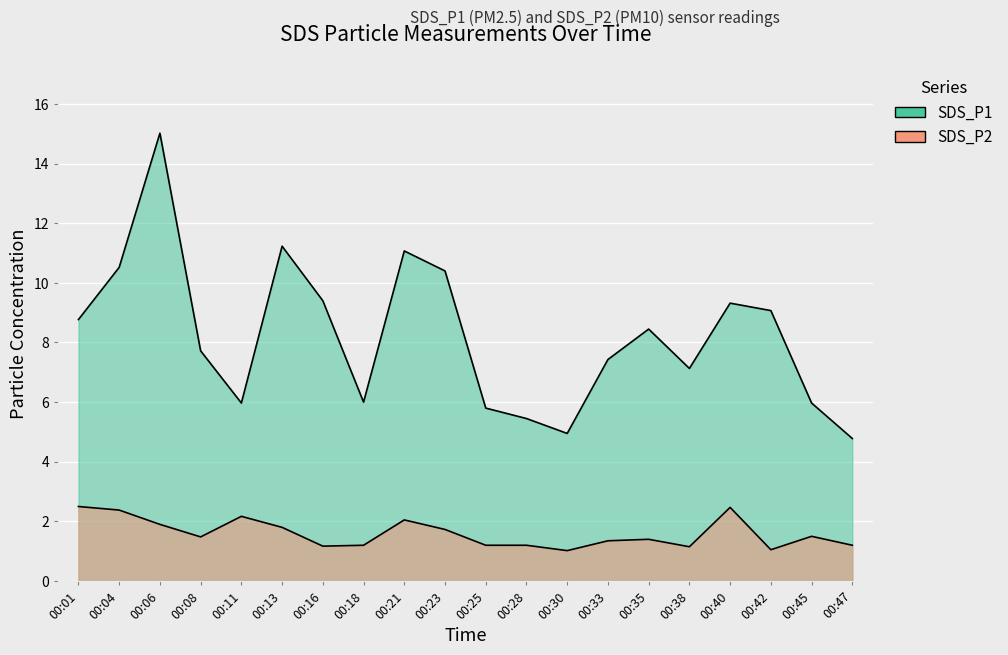

What is the smallest value displayed?

1.0